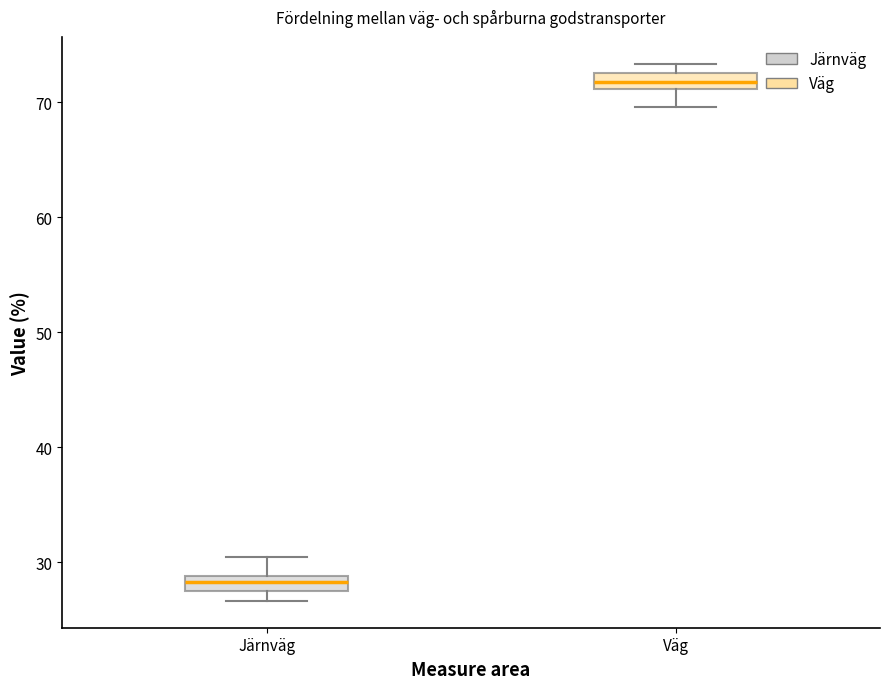

Which box has the lowest median line?

Järnväg